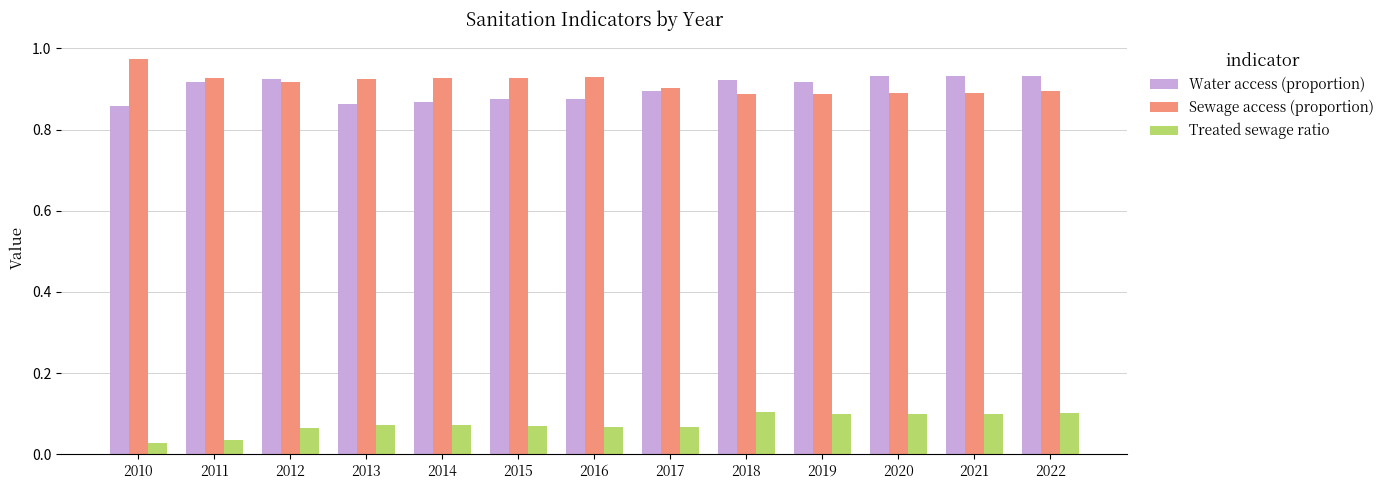

Count the Water access (proportion) values in the range 0 to 1.

13